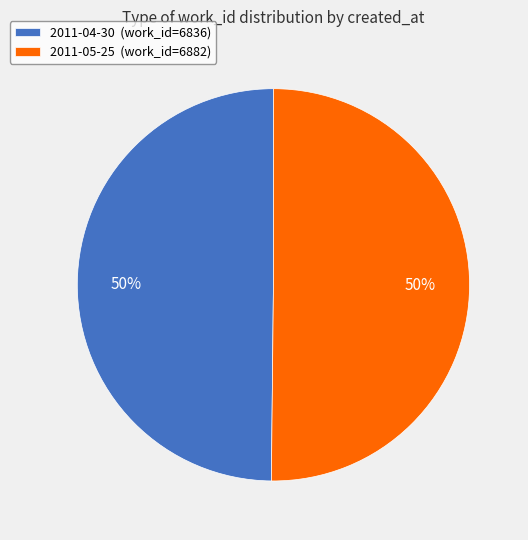

The 2011-04-30 (work_id=6836) slice represents 50% of the pie. True or false?

True